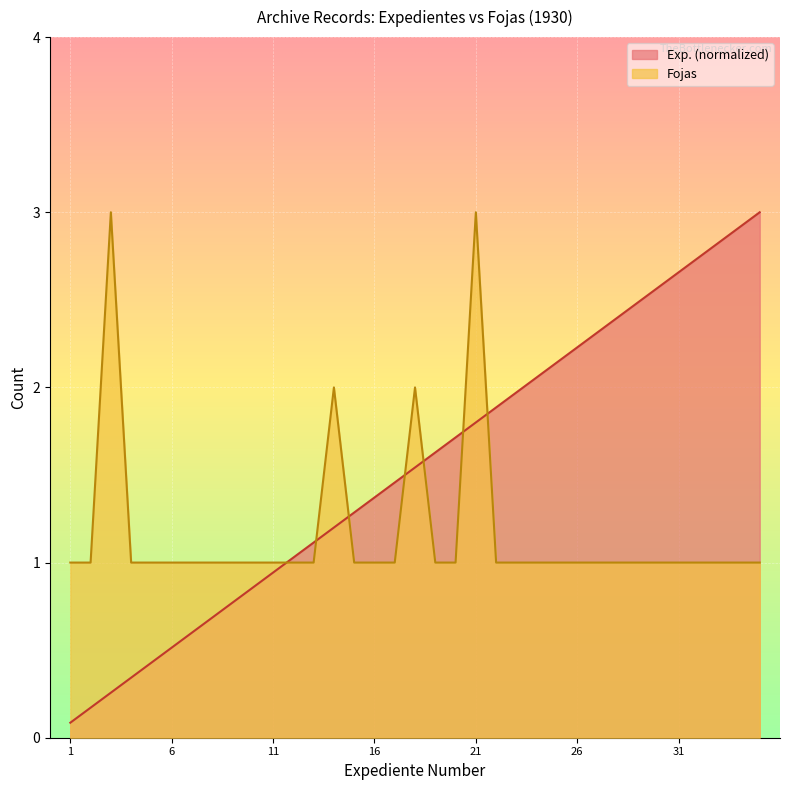

Which series has the largest total across all categories?

Exp. (normalized)